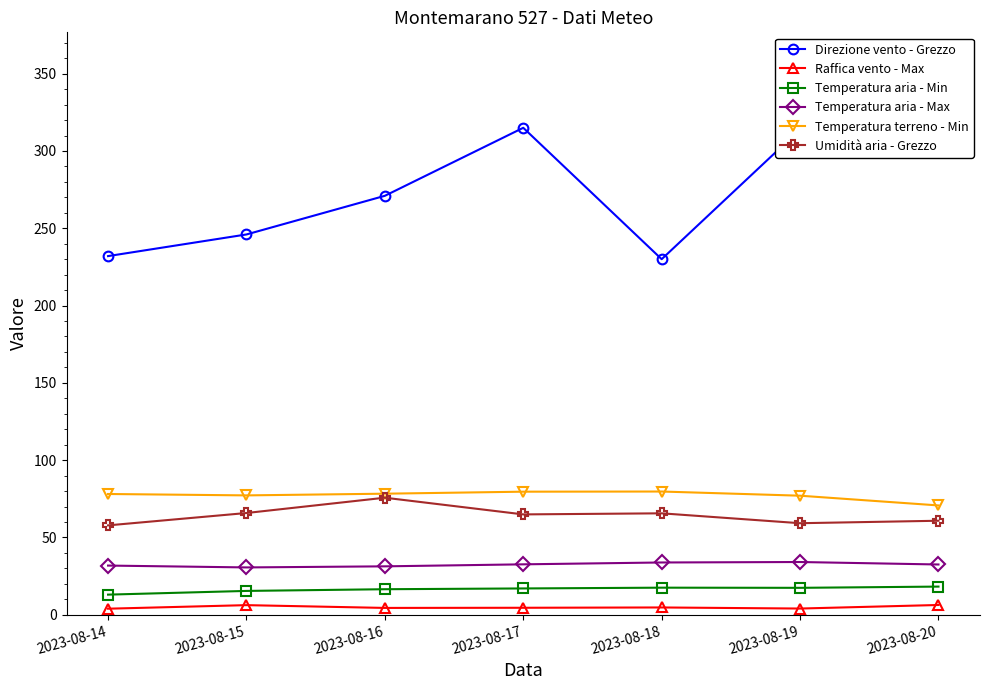

What is the sum of all Temperatura aria - Min values?

115.0